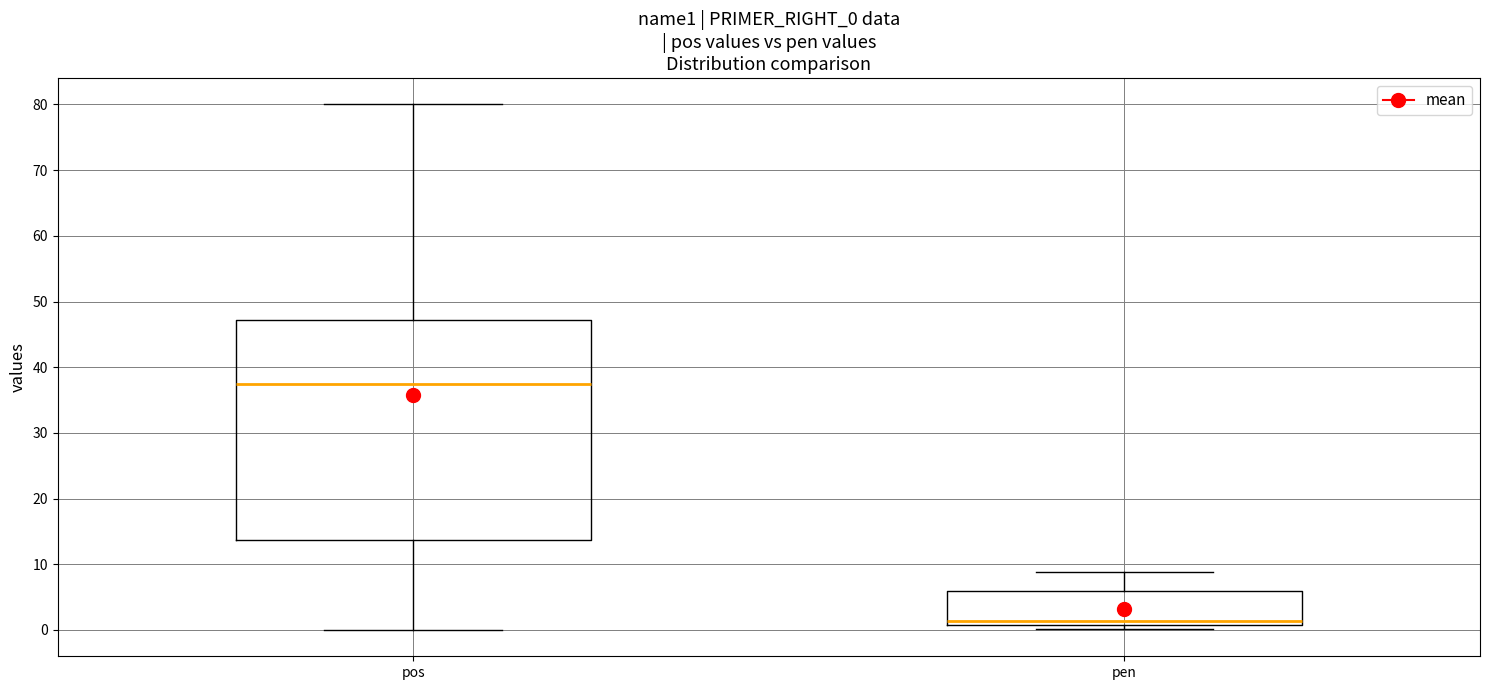

Reading left to right, read every box against the y-axis: the position of its median line, the range the box covers, and the ends of its whiskers. The values are not printed on the chart, so give them approximately, as read against the axis.

pos: median 38, box 14 to 47, whiskers 0 to 80
pen: median 1 (just above the box's lower edge), box 1 to 6, whiskers 0 to 9